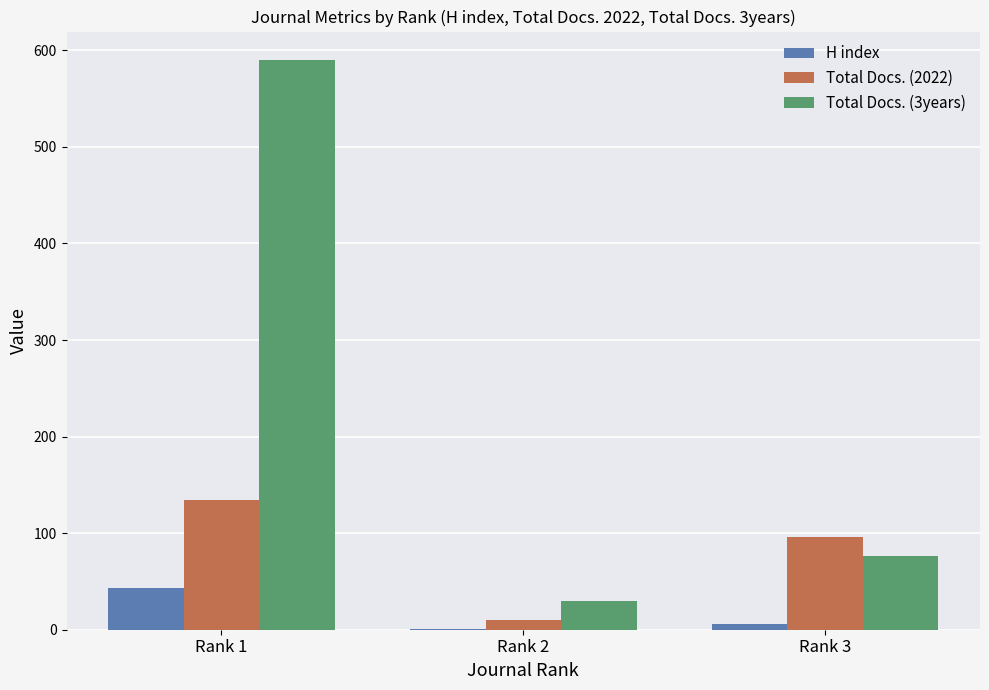

What is the sum of all Total Docs. (2022) values?

240